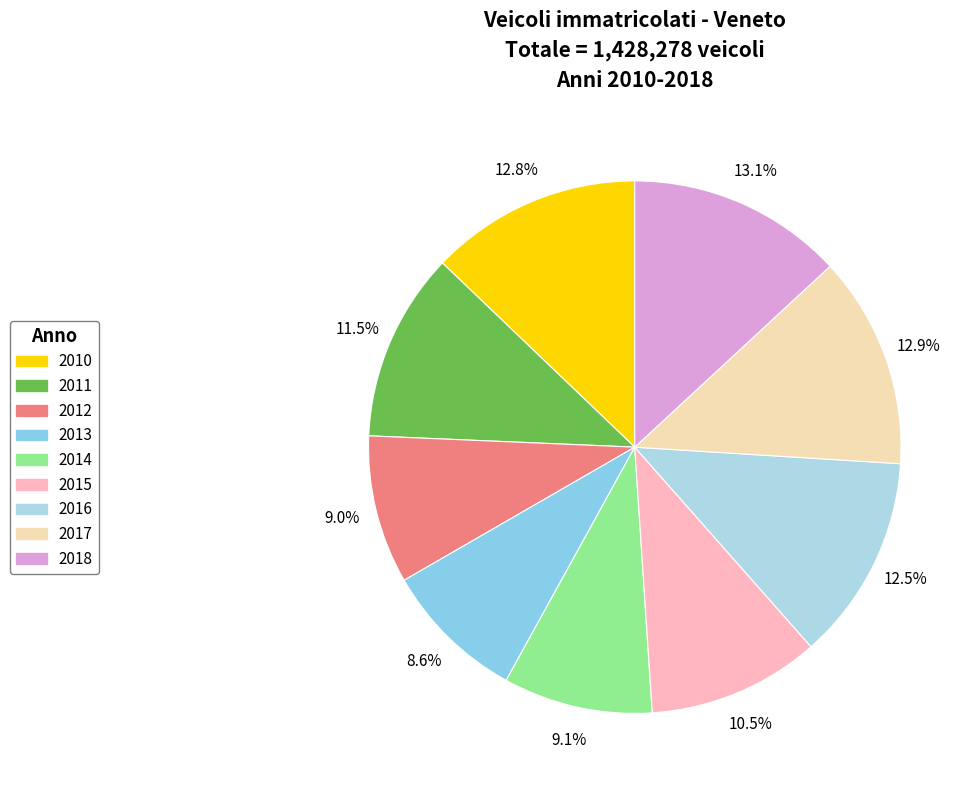

What percentage is NOT represented by 2010?

87.2%